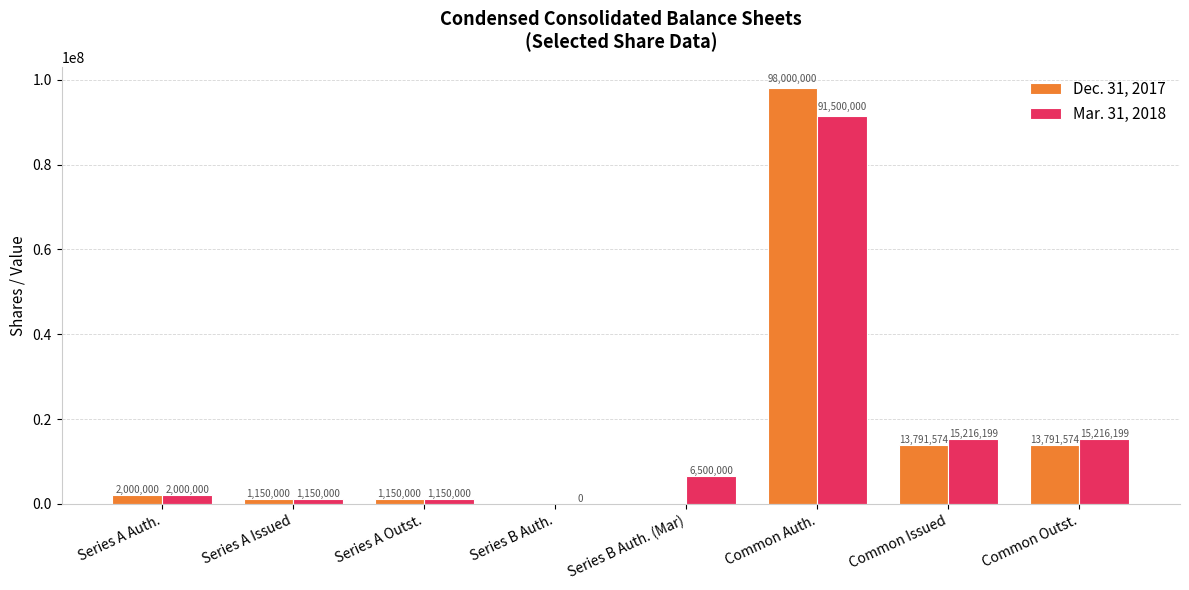

How many distinct data groups are displayed?

2